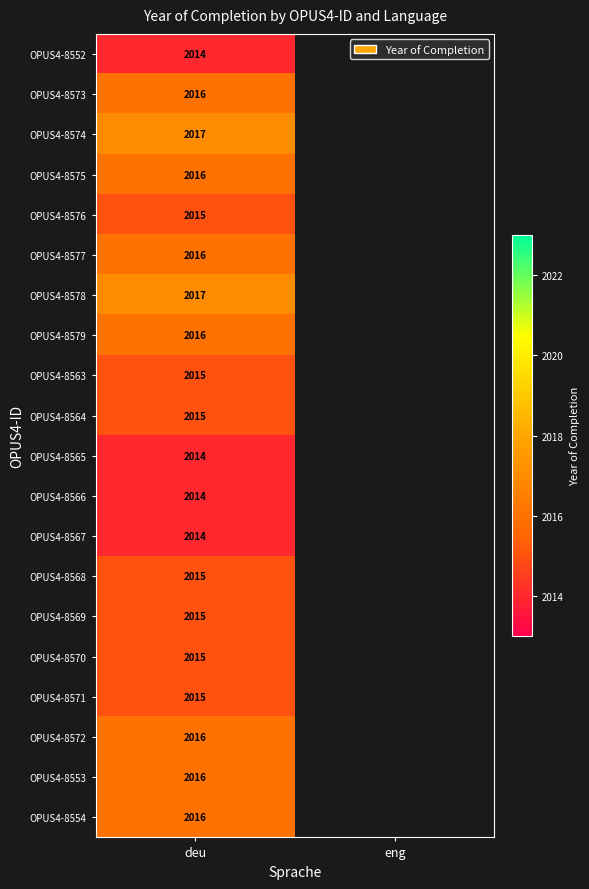

At how many categories does at least one series exceed 2015?

1